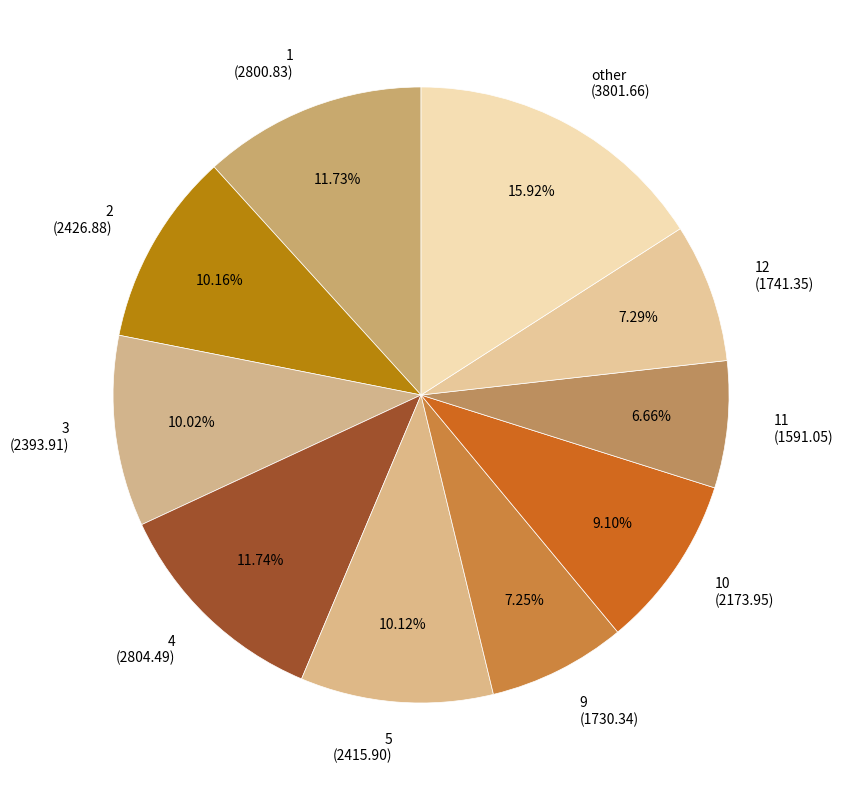

Does any single category account for the majority?

No